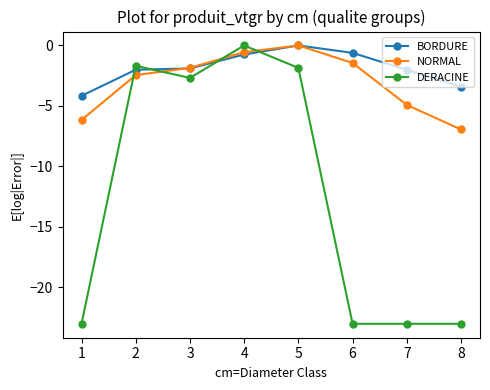

Which series has the largest total across all categories?

BORDURE